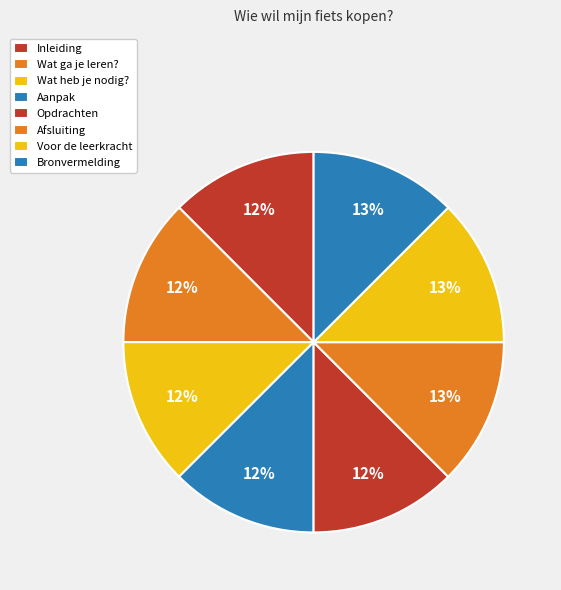

Count the number of slices in the pie.

8